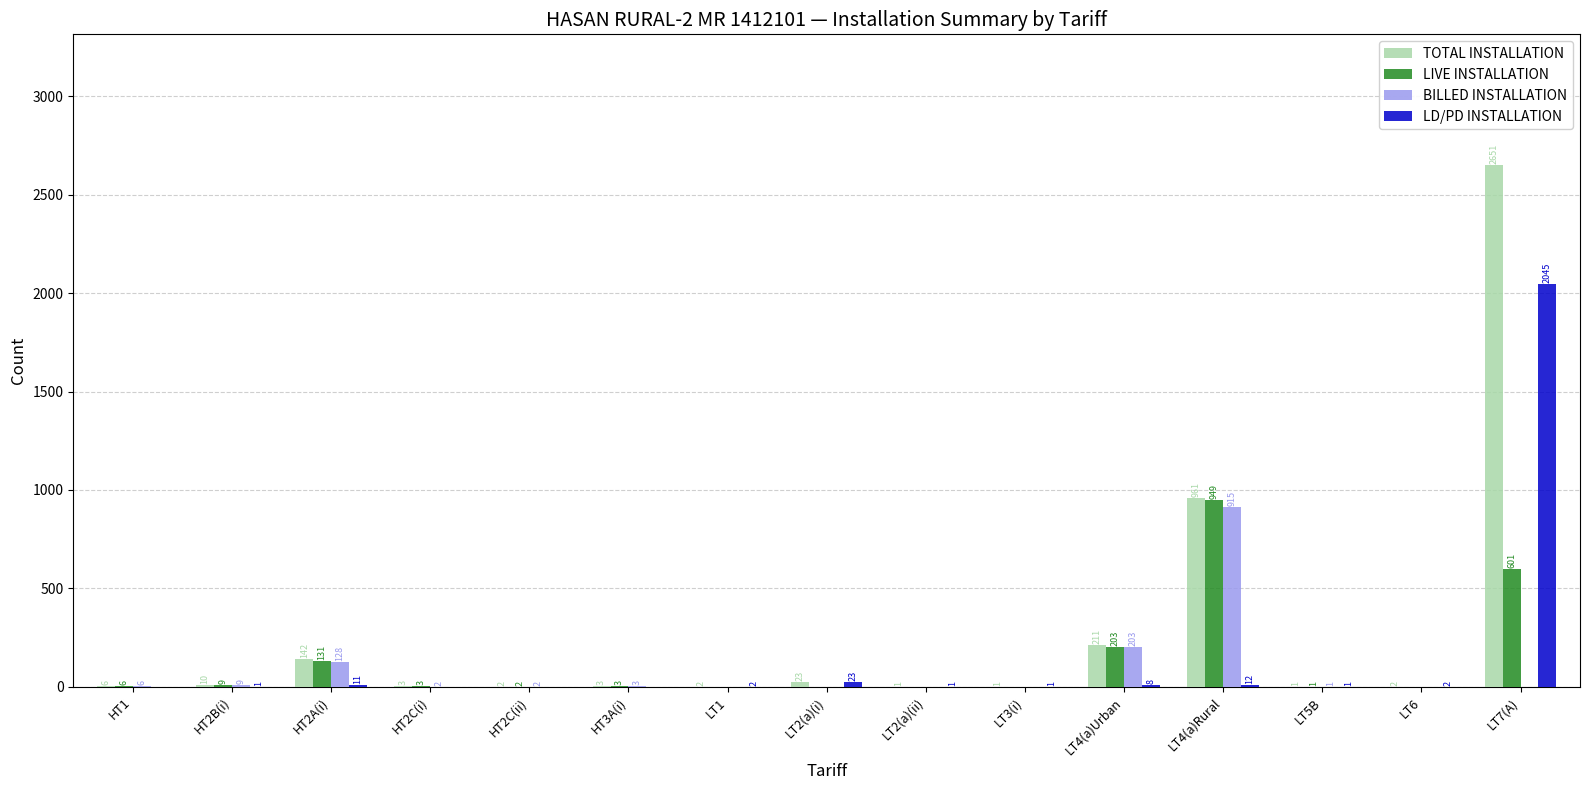

At which category is the sum across all series the highest?

LT7(A)